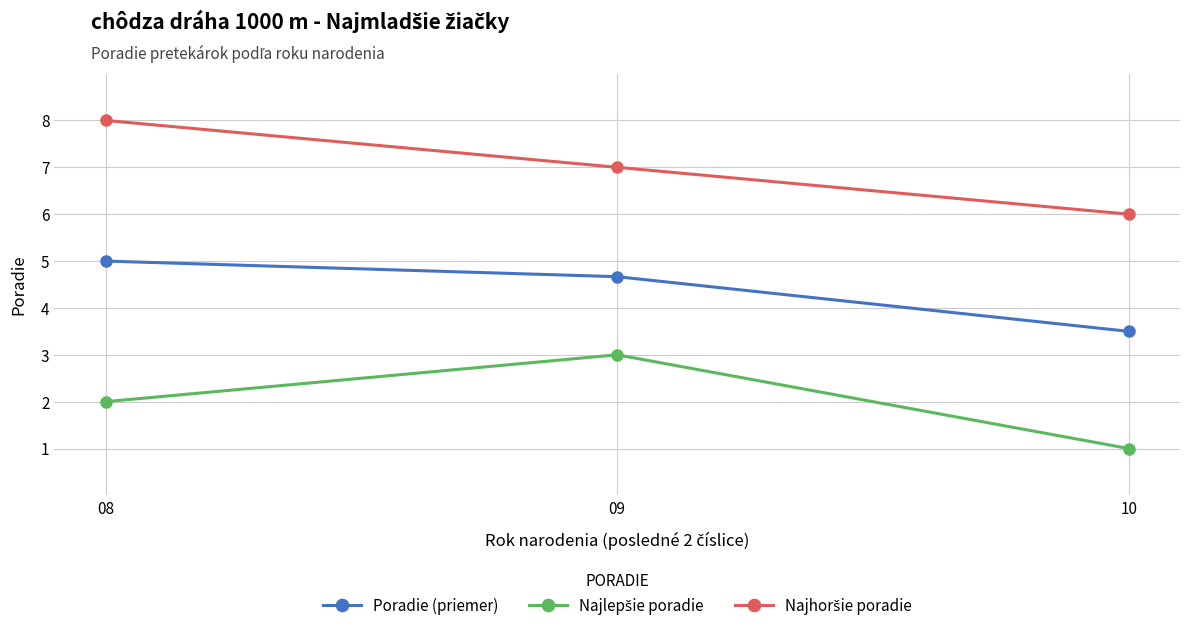

Is it true that Poradie (priemer) equals 3.5 at 10?

True